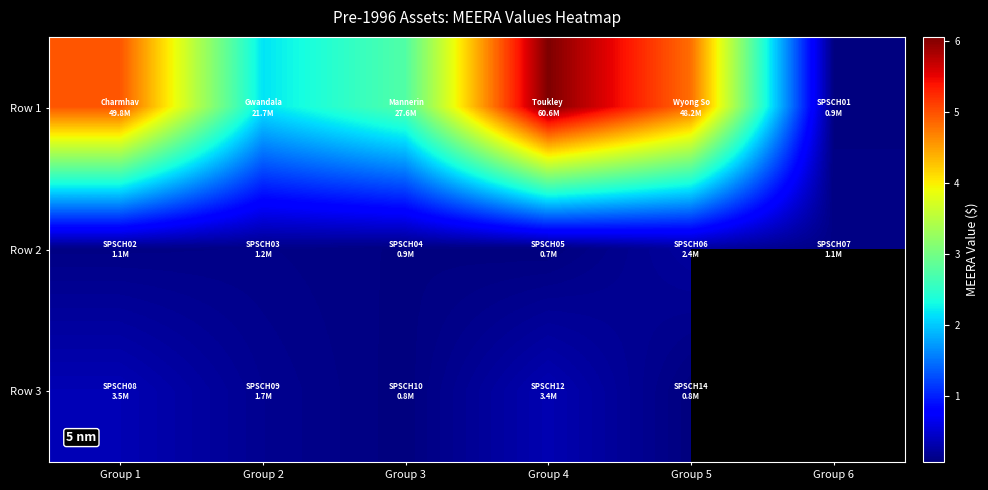

What is the difference between the Row 3 values at Group 2 and Group 1?

1878545.8